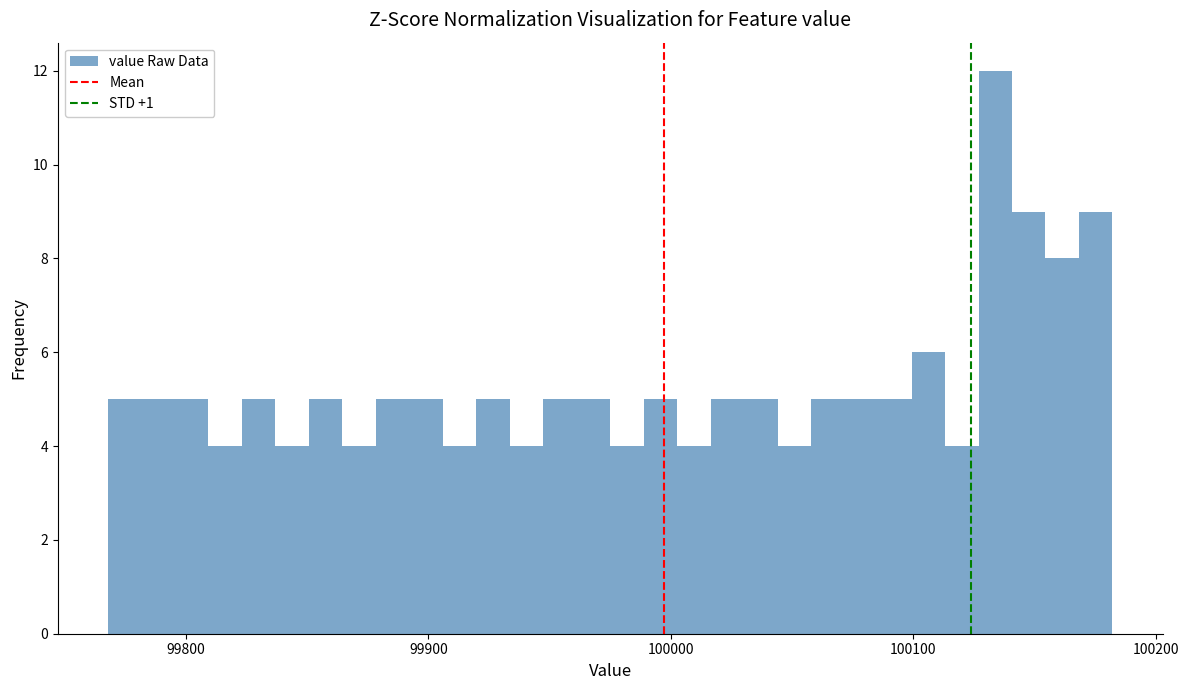

Read against the x-axis, roughly where is the centre of the tallest bar?

100130